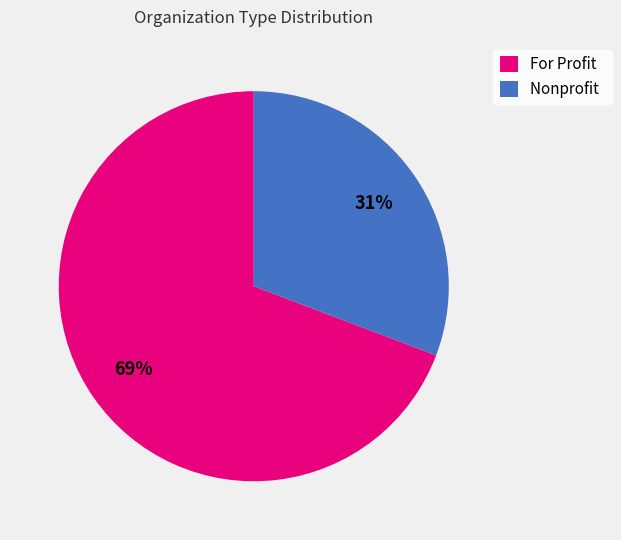

Count the number of slices in the pie.

2